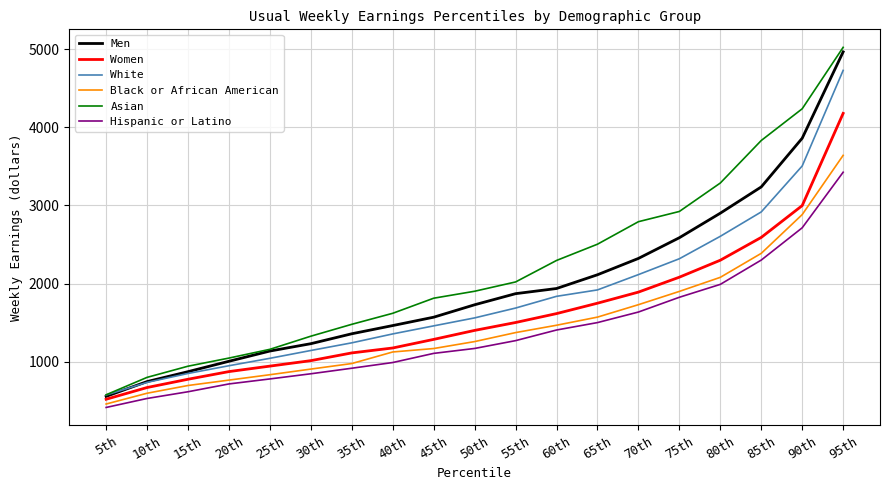

True or false: Black or African American and White cross at least once.

False